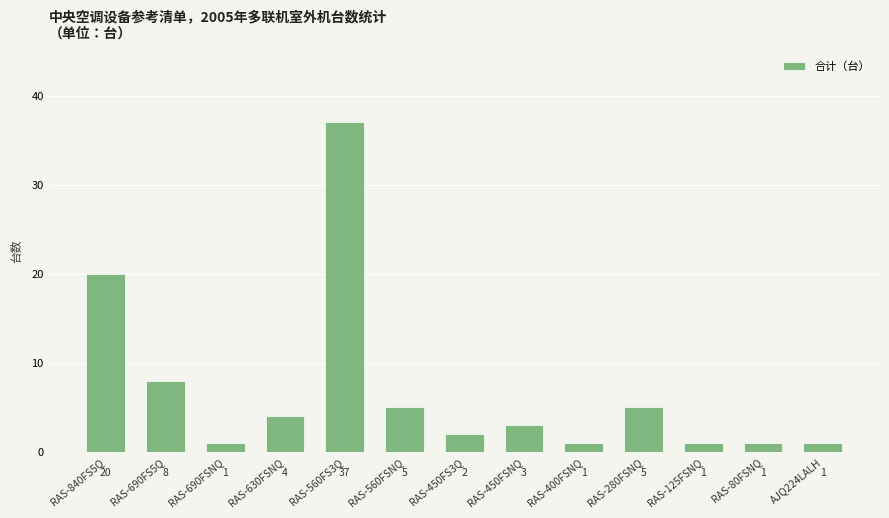

Which has a higher value, RAS-400FSNQ or RAS-840FS5Q?

RAS-840FS5Q